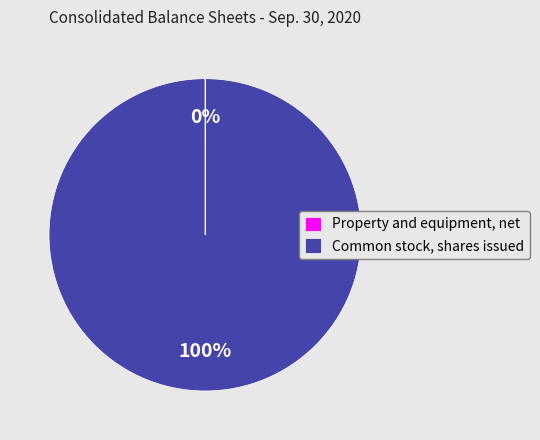

Which category has the biggest portion of the pie?

Common stock, shares issued